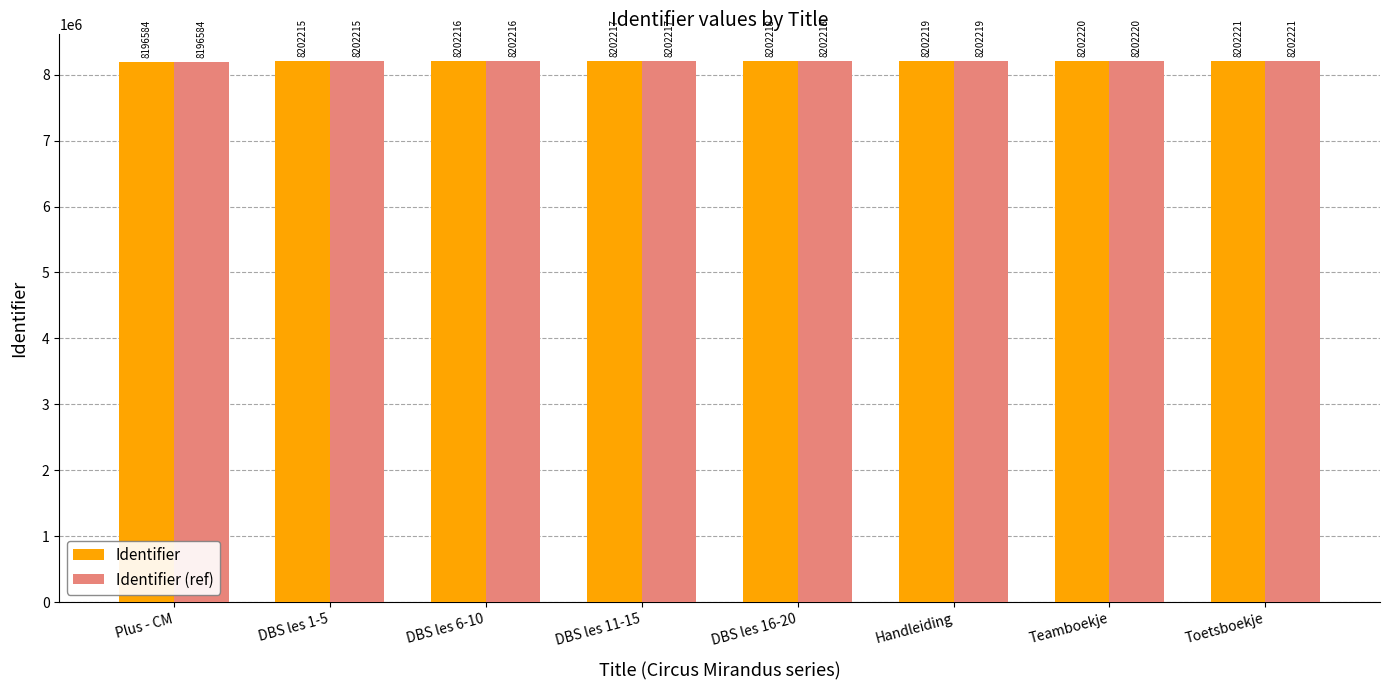

List the labels in order of Identifier (ref) value, smallest first.

Plus - CM, DBS les 1-5, DBS les 6-10, DBS les 11-15, DBS les 16-20, Handleiding, Teamboekje, Toetsboekje